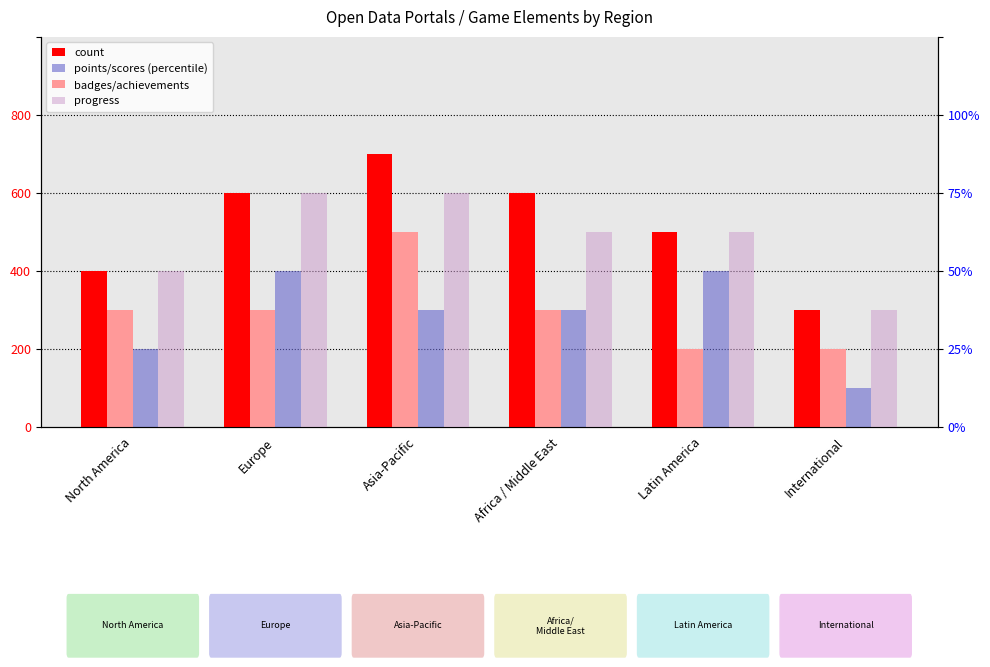

How many bars are there in total?

24